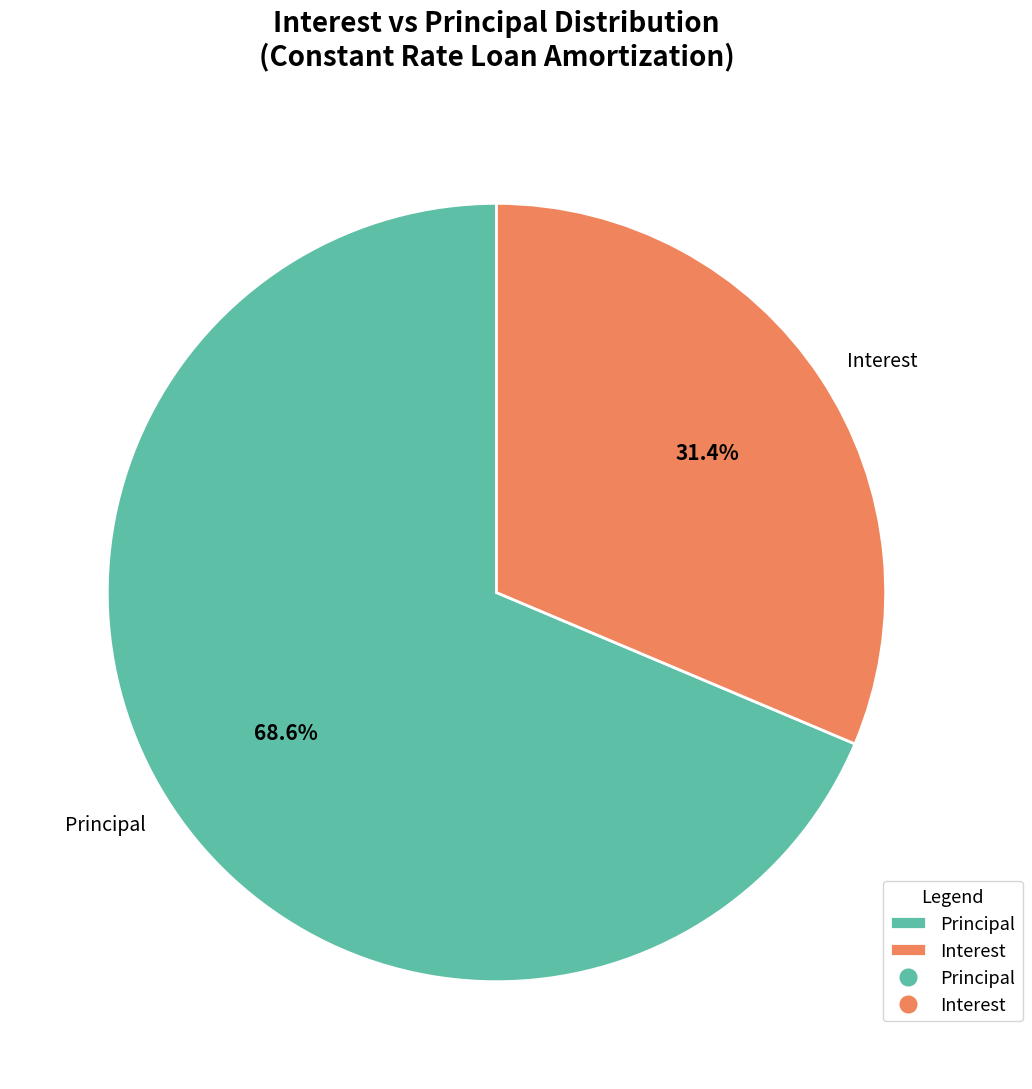

Rank the categories by value from lowest to highest.

Interest, Principal